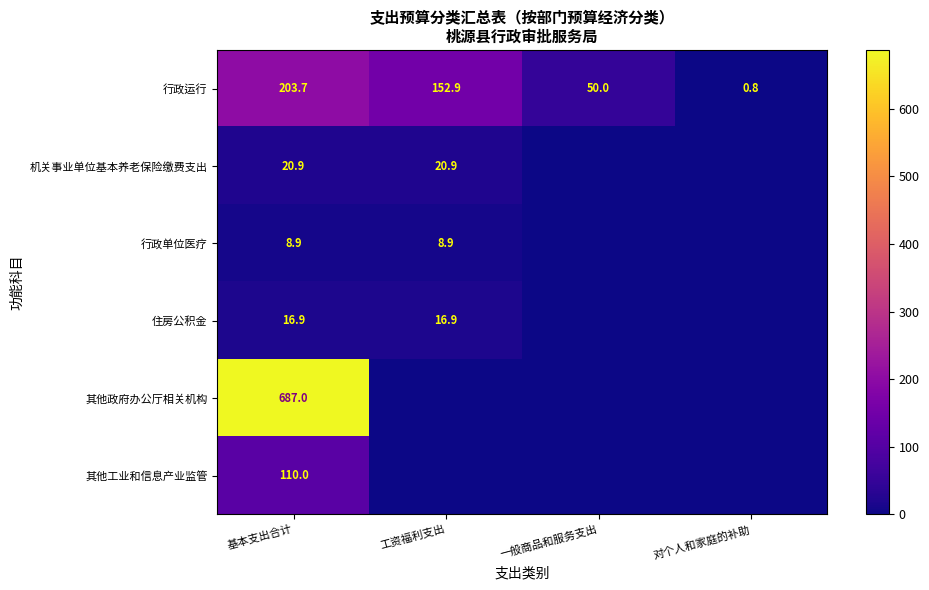

What is the greatest value displayed?

687.0